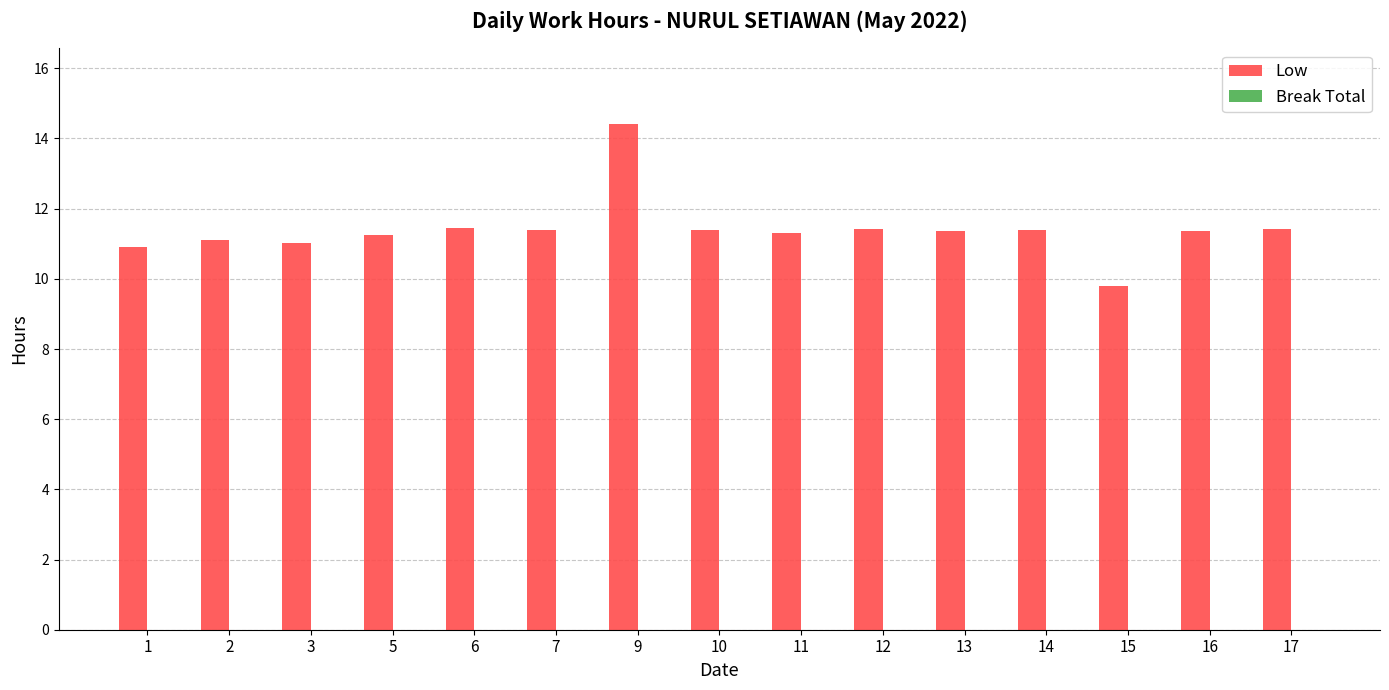

What is the difference between the second highest and minimum values?

1.7